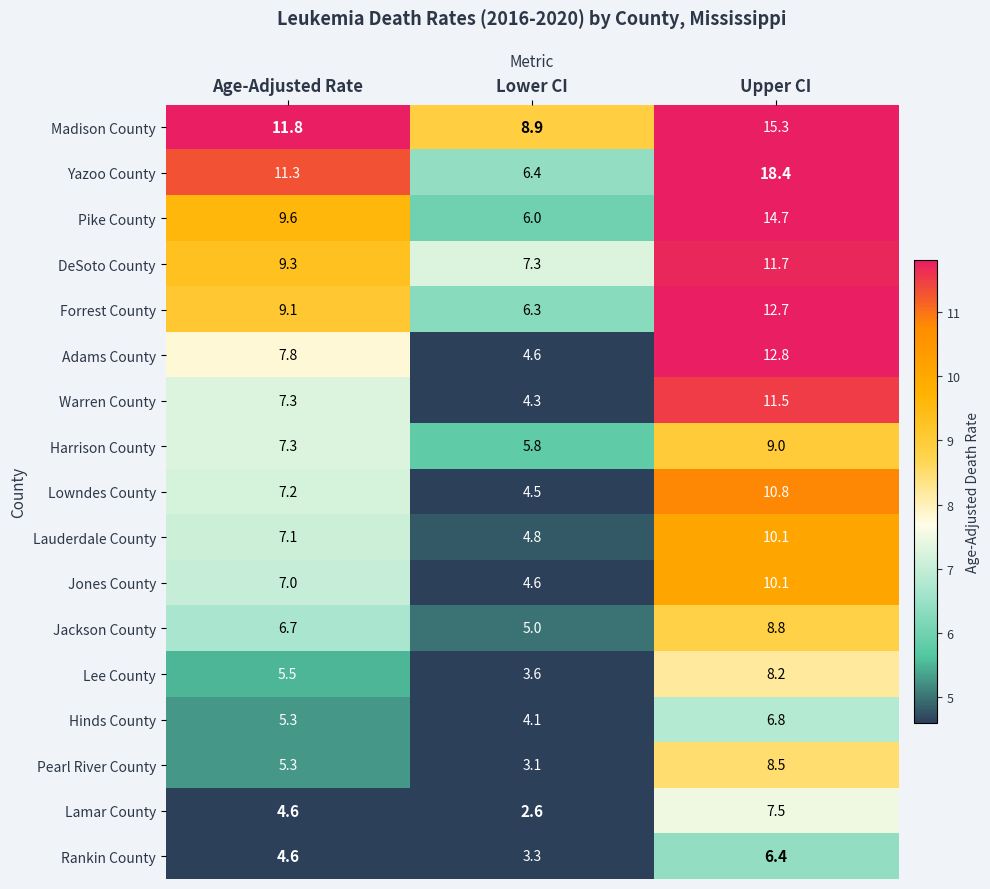

True or false: Lowndes County has a value of 4.5 at Lower CI.

True